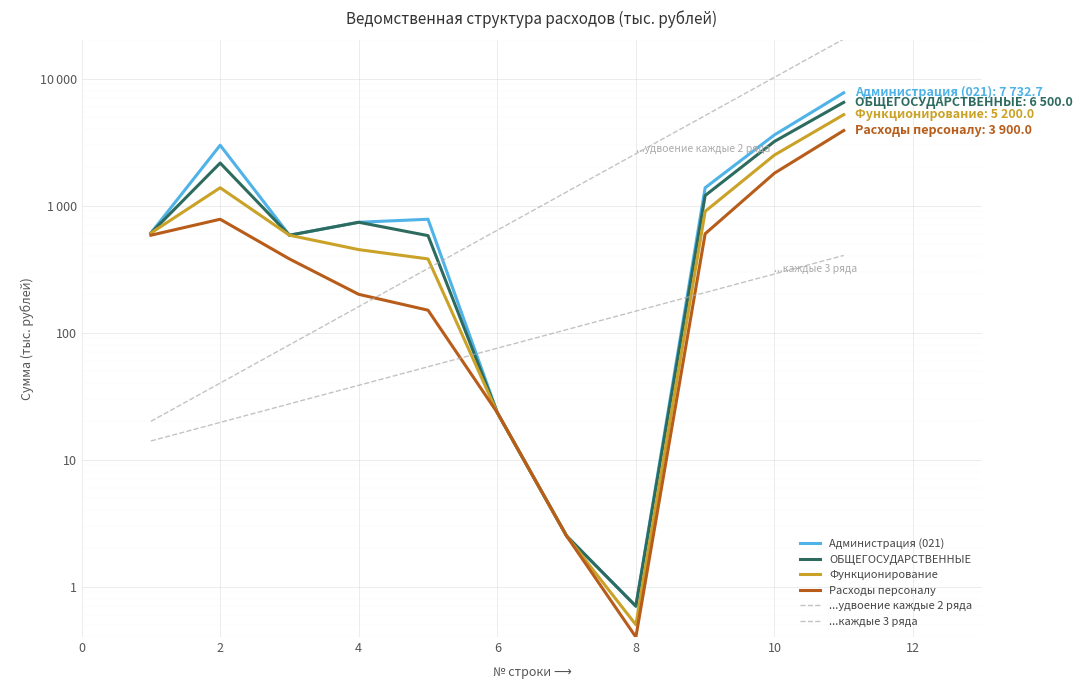

The ОБЩЕГОСУДАРСТВЕННЫЕ series shows 5294.0 at 10. True or false?

False